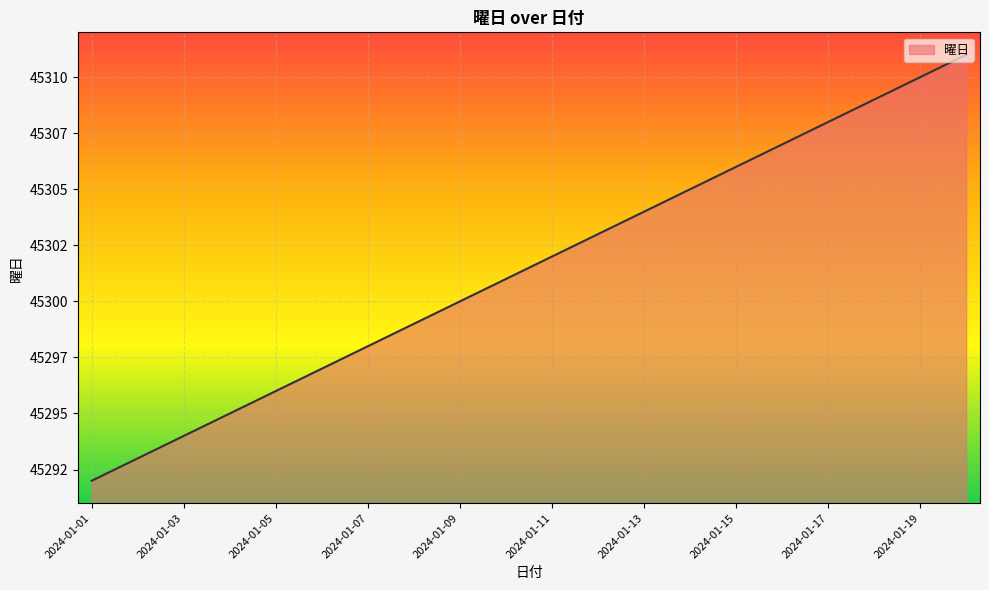

Does the chart display data point markers on the line(s)?

No